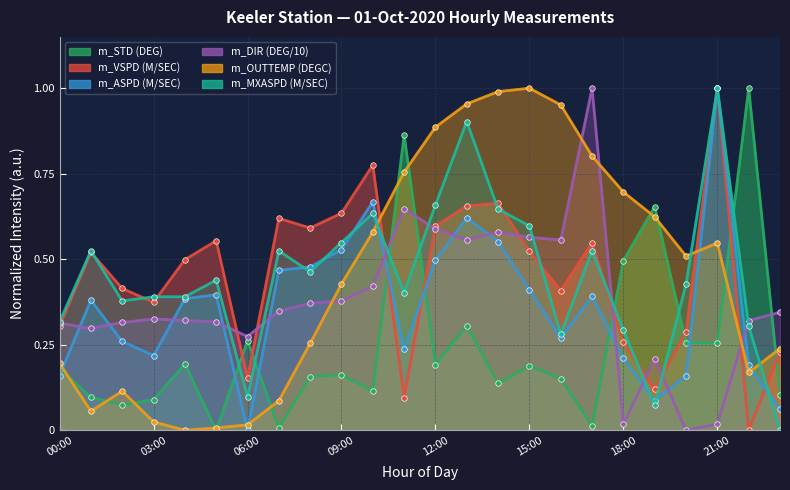

Where do m_VSPD (M/SEC) and m_OUTTEMP (DEGC) first cross each other?

10:00 and 11:00